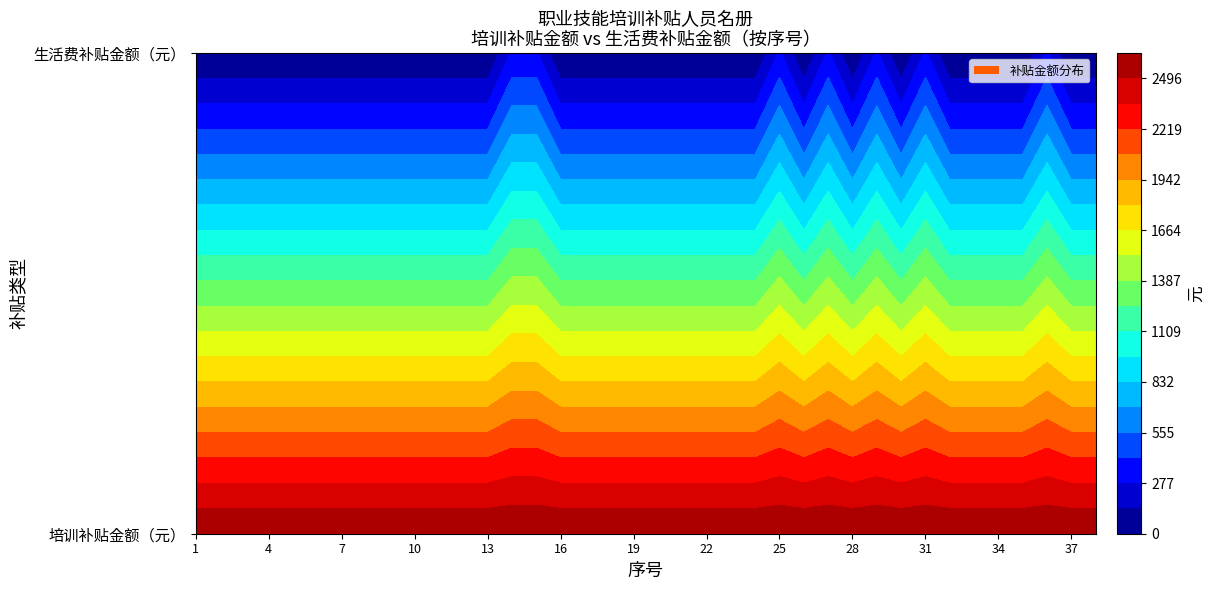

Reading left to right, transcribe all the data shown in this chart.

1: 0=2635	1=0
2: 0=2635	1=0
3: 0=2635	1=0
4: 0=2635	1=0
5: 0=2635	1=0
6: 0=2635	1=0
7: 0=2635	1=0
8: 0=2635	1=0
9: 0=2635	1=0
10: 0=2635	1=0
11: 0=2635	1=0
12: 0=2635	1=0
13: 0=2635	1=0
14: 0=2635	1=300
15: 0=2635	1=300
16: 0=2635	1=0
17: 0=2635	1=0
18: 0=2635	1=0
19: 0=2635	1=0
20: 0=2635	1=0
21: 0=2635	1=0
22: 0=2635	1=0
23: 0=2635	1=0
24: 0=2635	1=0
25: 0=2635	1=300
26: 0=2635	1=0
27: 0=2635	1=300
28: 0=2635	1=0
29: 0=2635	1=300
30: 0=2635	1=0
31: 0=2635	1=300
32: 0=2635	1=0
33: 0=2635	1=0
34: 0=2635	1=0
35: 0=2635	1=0
36: 0=2635	1=300
37: 0=2635	1=0
38: 0=2635	1=0